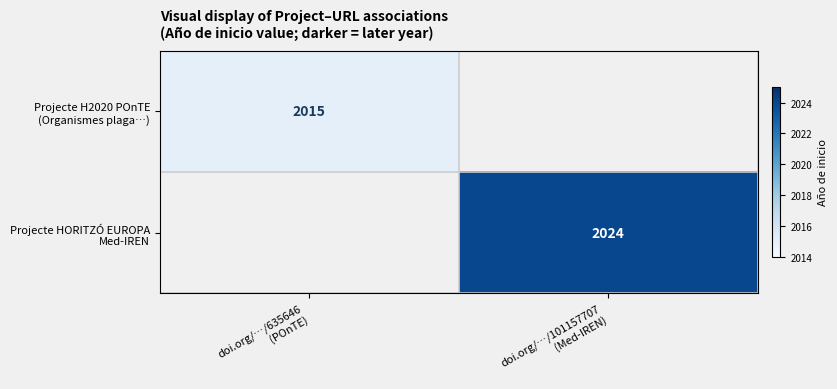

What is the sum of all Projecte HORITZÓ EUROPA Med-IREN values?

2024